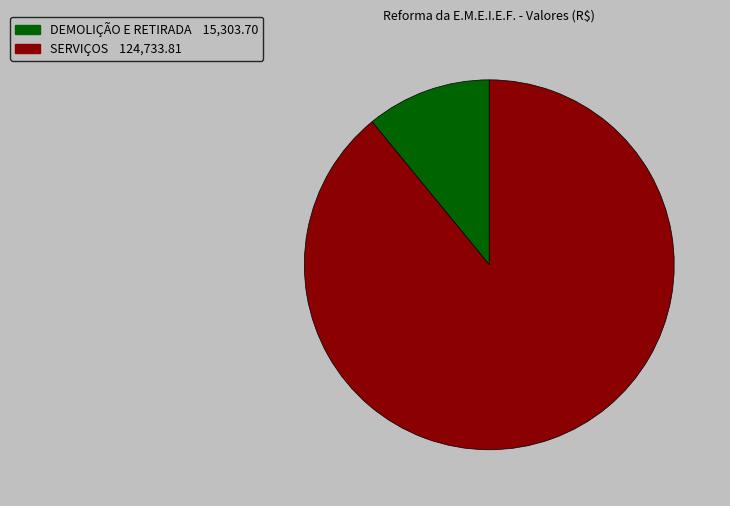

Between DEMOLIÇÃO E RETIRADA 15,303.70 and SERVIÇOS 124,733.81, which is larger?

SERVIÇOS 124,733.81